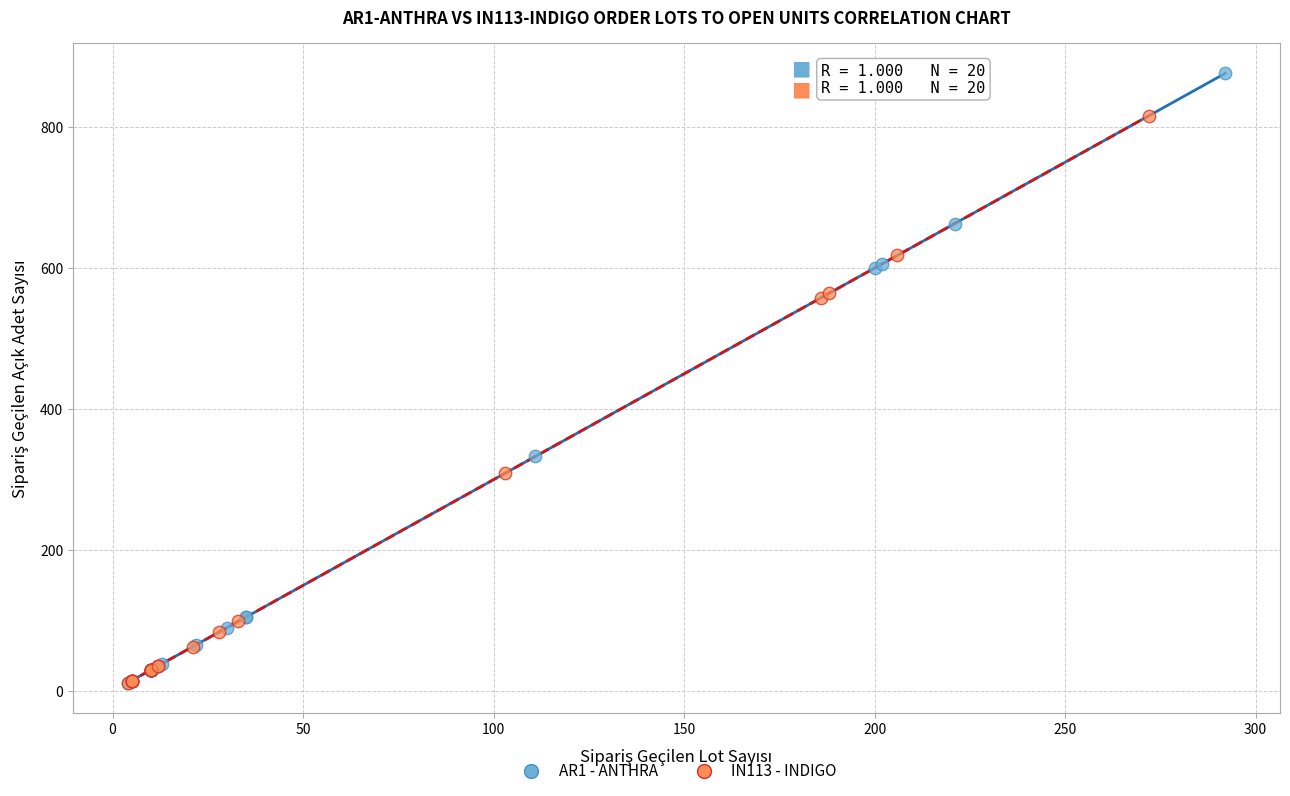

Which series has the largest Y range (max minus min)?

AR1 - ANTHRA